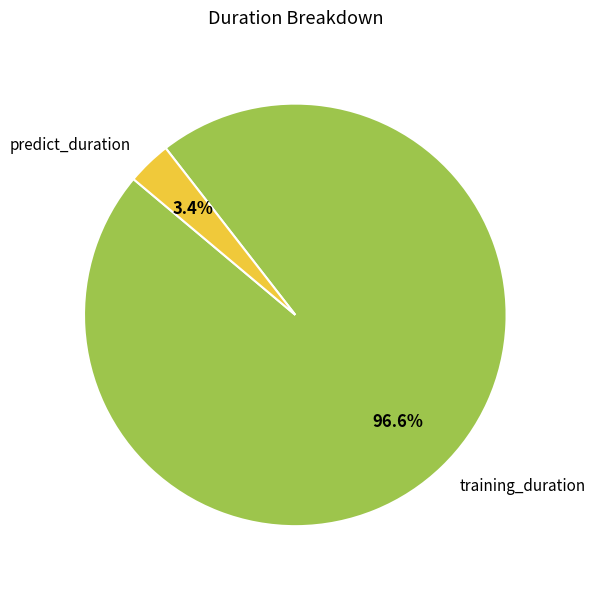

Rank the categories by value from lowest to highest.

predict_duration, training_duration